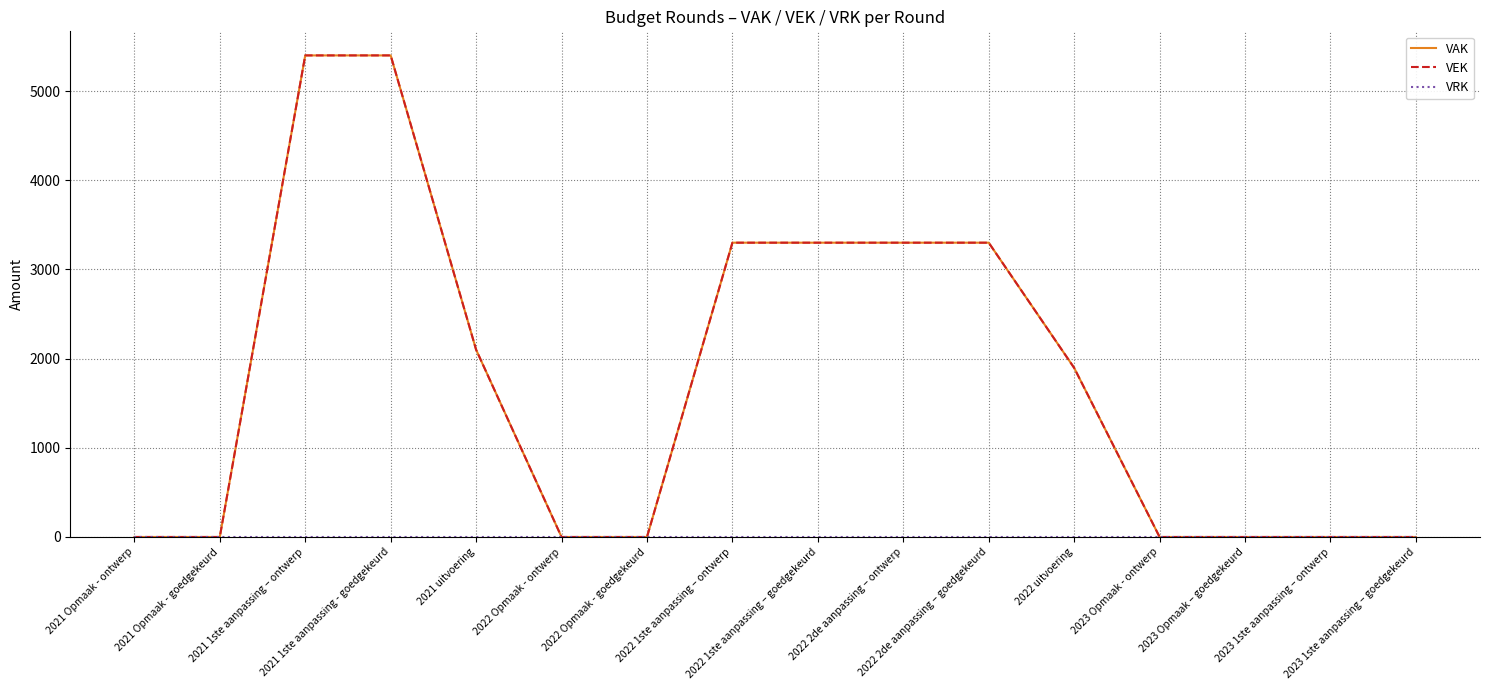

What is the label of the 1st point from the right?

2023 1ste aanpassing – goedgekeurd